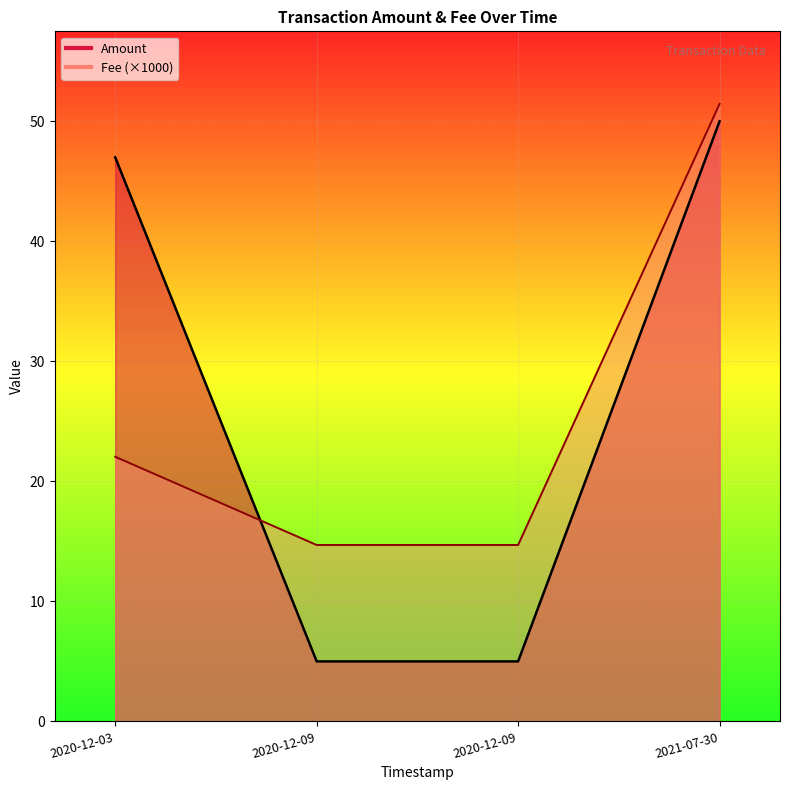

What is the lowest value of the Amount series?

5.0